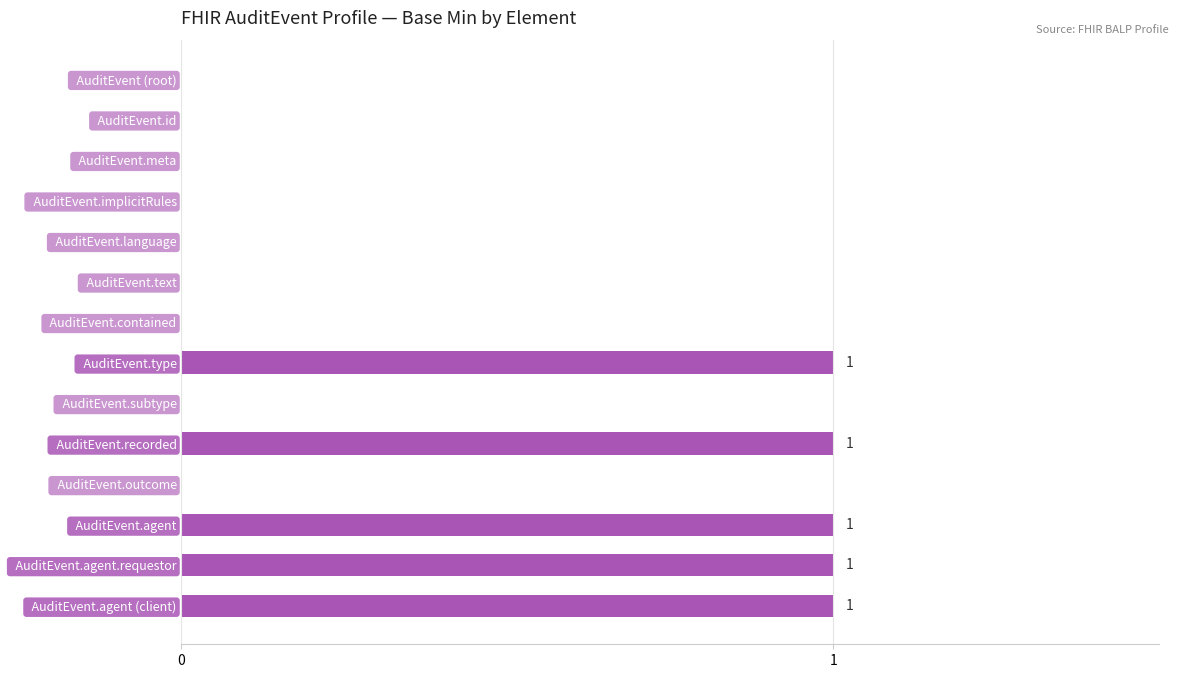

Reading top to bottom, extract all data points from this chart.

  AuditEvent (root)=0	  AuditEvent.id=0	  AuditEvent.meta=0	  AuditEvent.implicitRules=0	  AuditEvent.language=0	  AuditEvent.text=0	  AuditEvent.contained=0	  AuditEvent.type=1	  AuditEvent.subtype=0	  AuditEvent.recorded=1	  AuditEvent.outcome=0	  AuditEvent.agent=1	  AuditEvent.agent.requestor=1	  AuditEvent.agent (client)=1